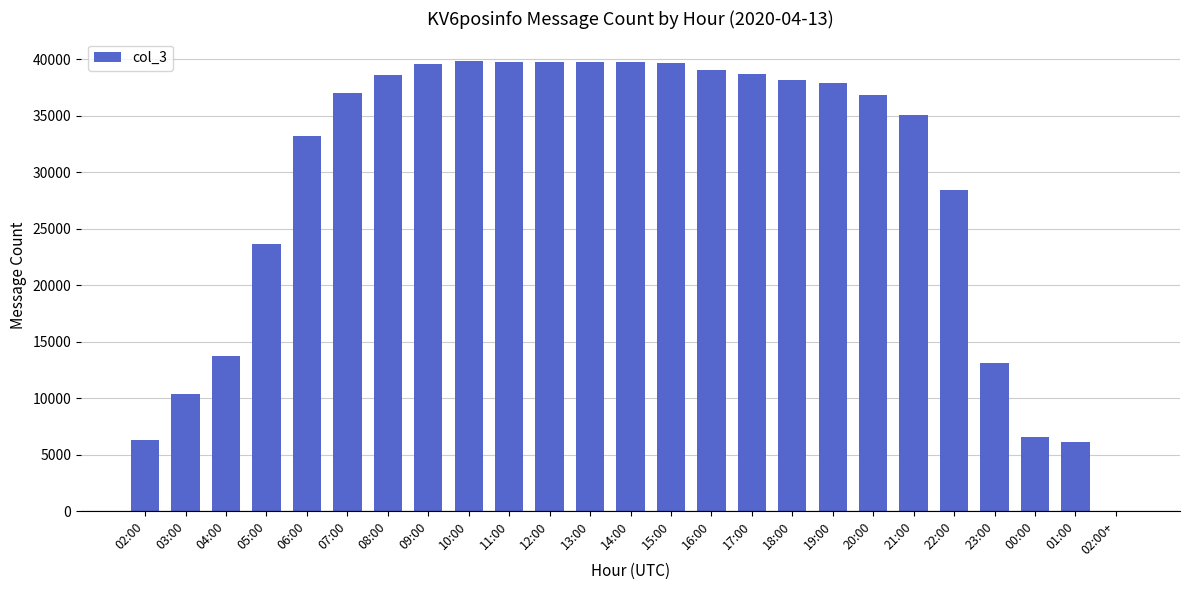

The chart shows a value of 35024 at 21:00. True or false?

True